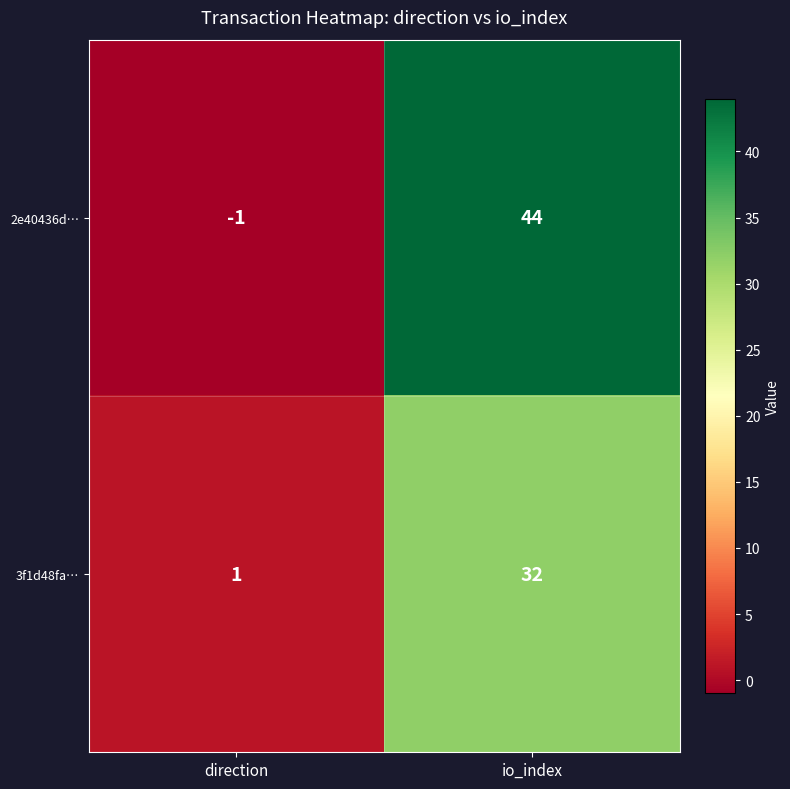

How many values in 2e40436d… are below zero?

1